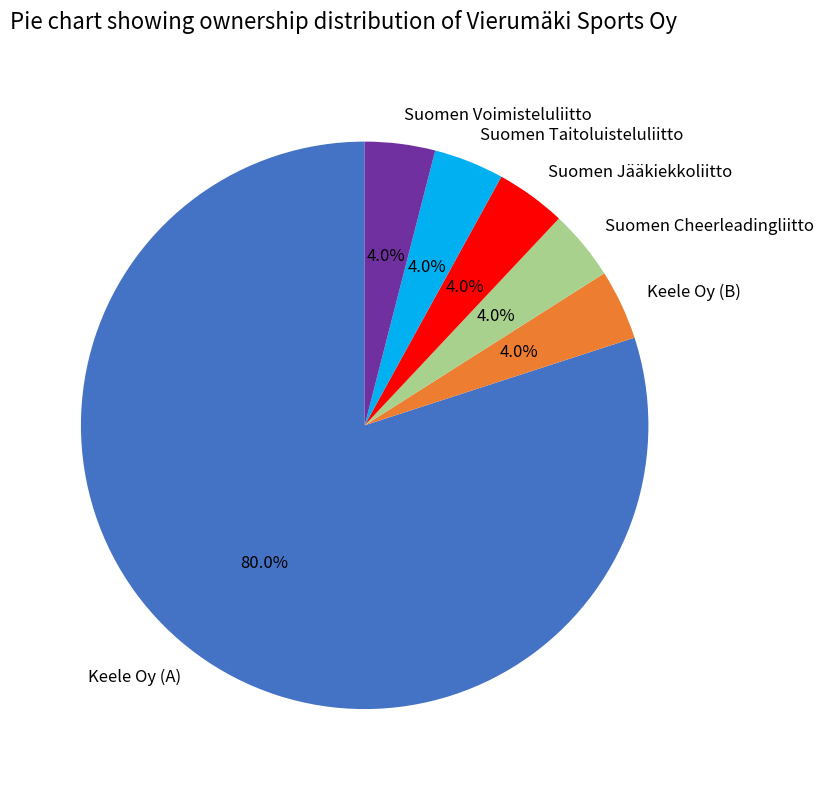

What percentage is the Suomen Taitoluisteluliitto slice, to the nearest percent?

4%